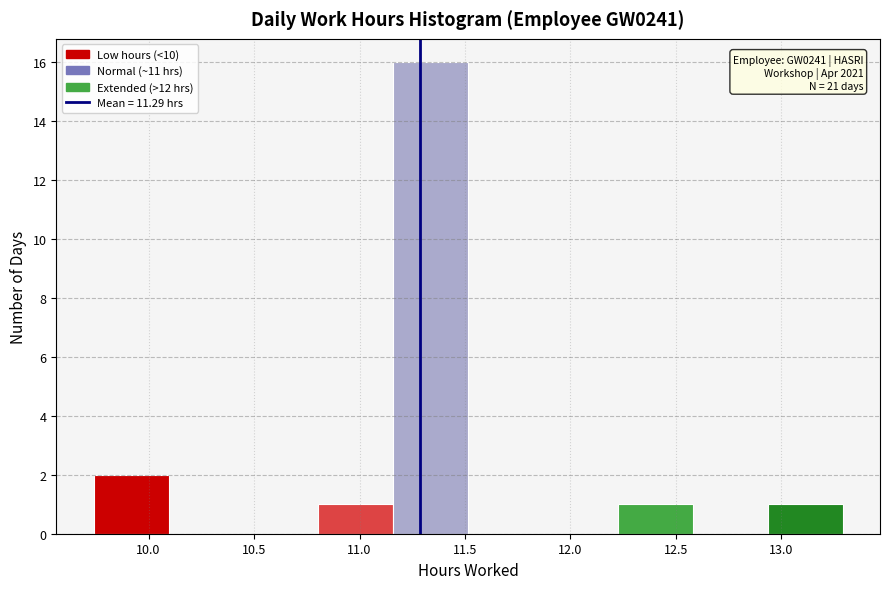

Over which range of the x-axis is the bar tallest?

11.160 to 11.515